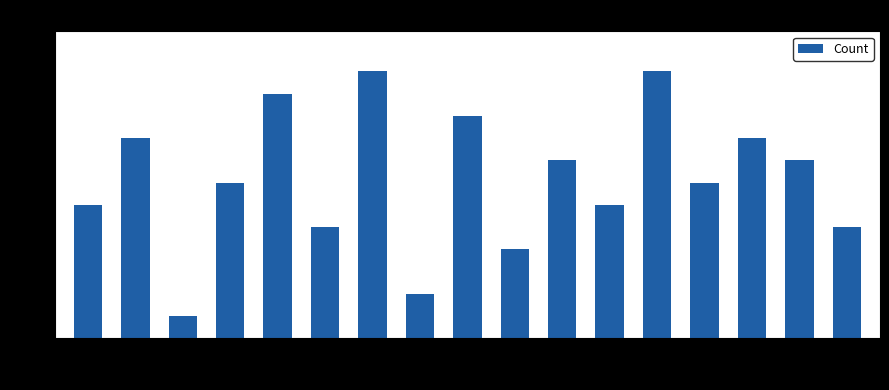

What is the greatest value displayed?

12